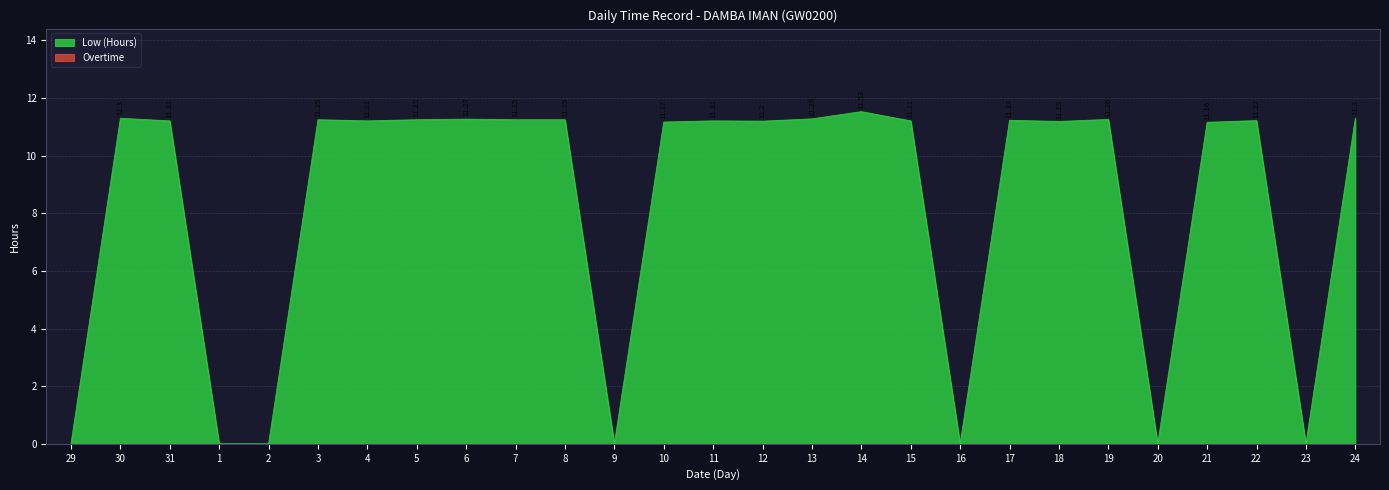

What is the approximate value at 13?

11.3